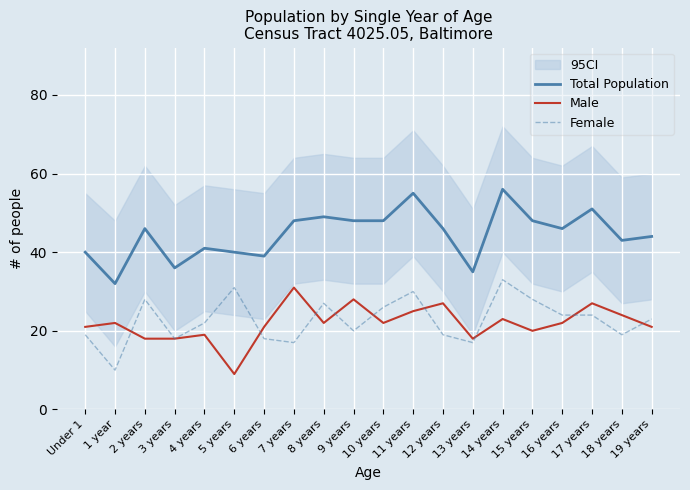

The Total Population series shows 62 at 16 years. True or false?

False